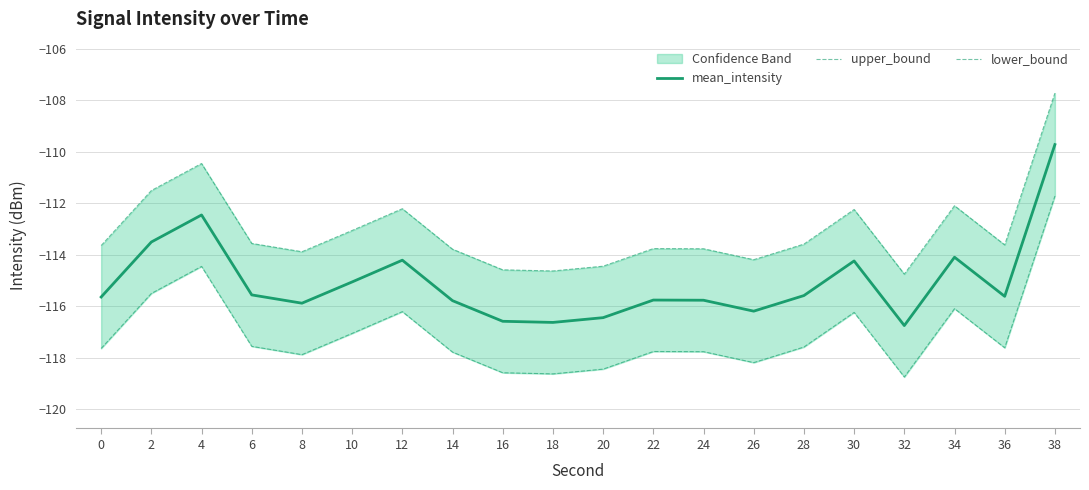

What is the minimum value for mean_intensity?

-116.8